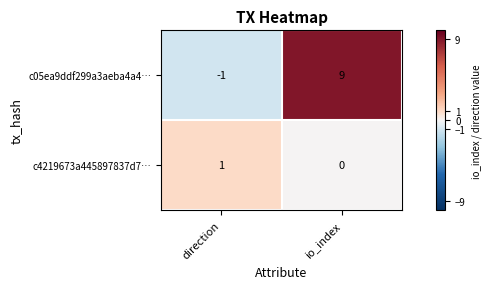

Is it true that c4219673a445897837d7… equals 1 at direction?

True